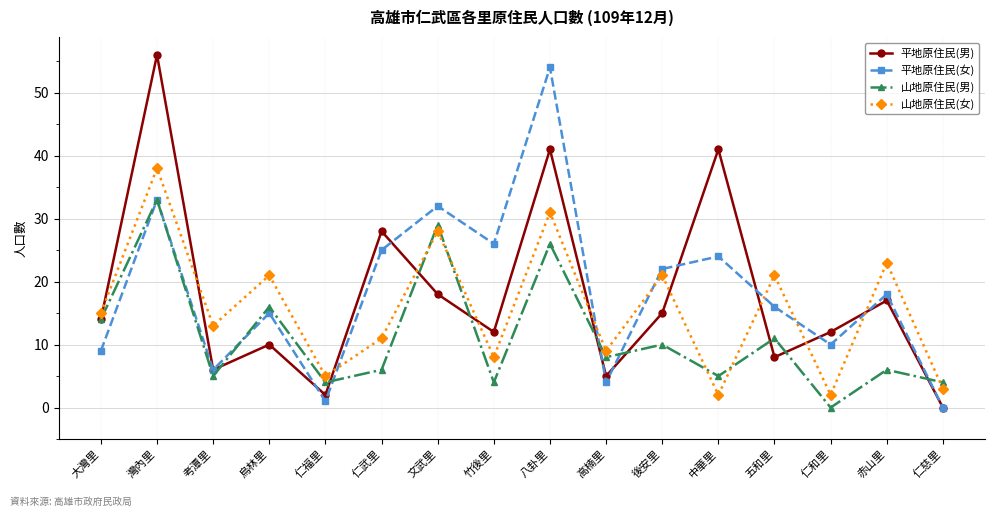

The 平地原住民(男) series shows 28 at 仁武里. True or false?

True